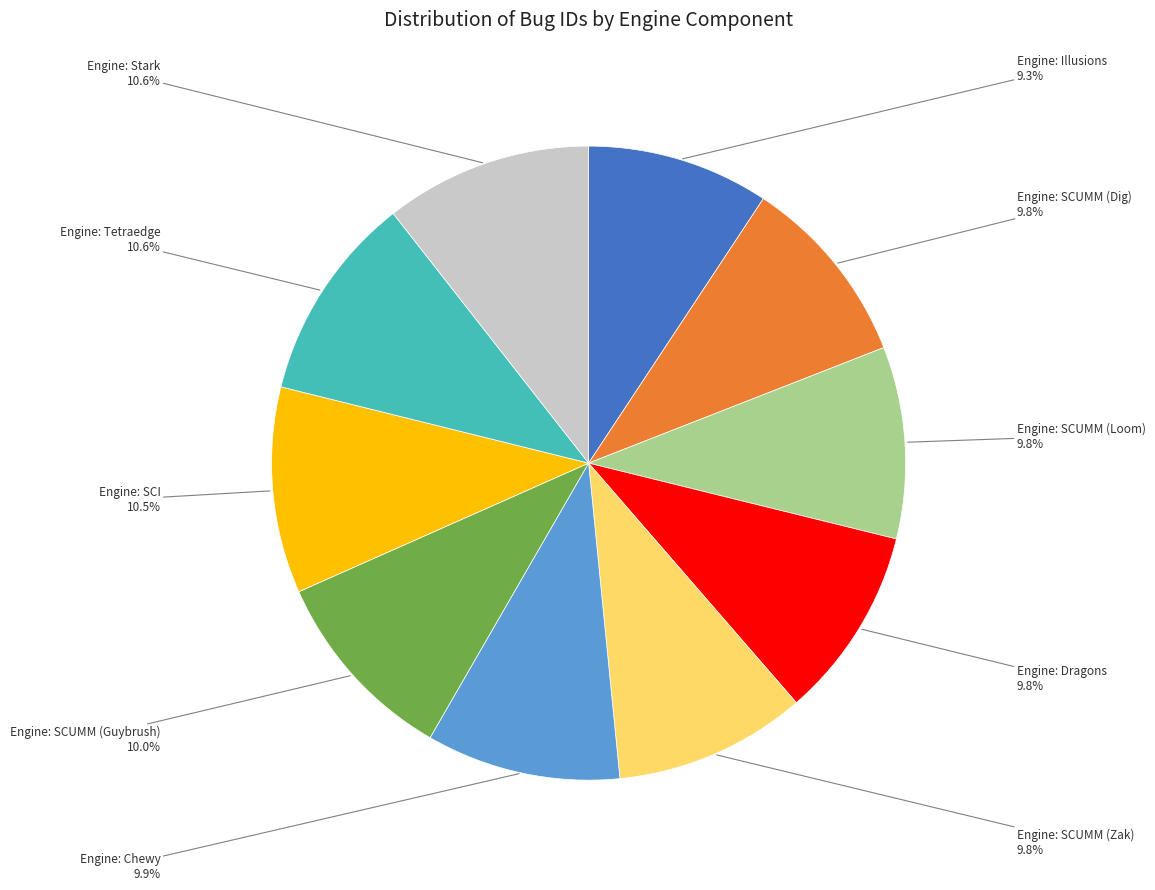

To the nearest percent, what is the average slice percentage?

10%